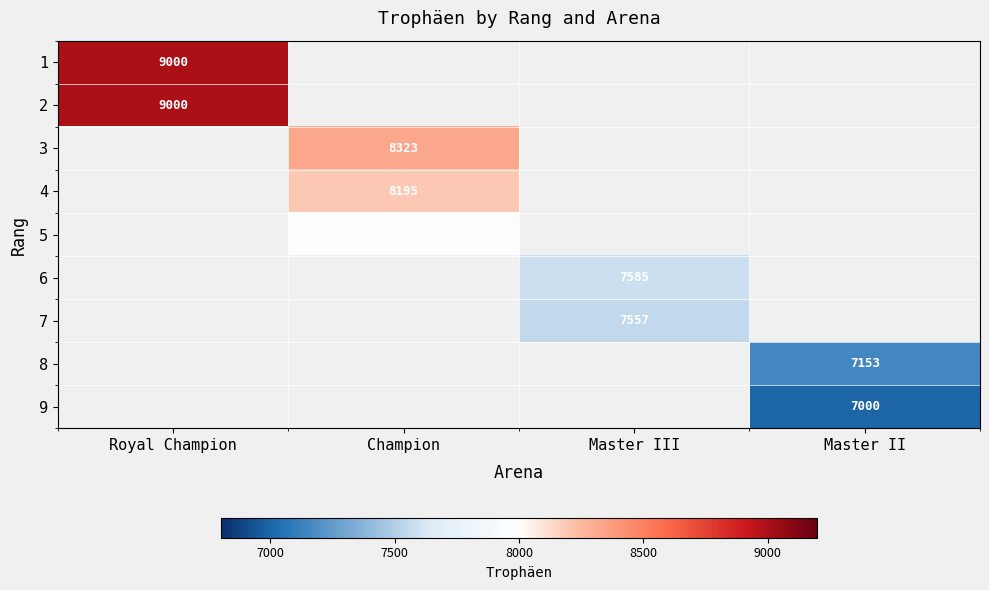

Which label corresponds to the largest value in the chart?

Royal Champion